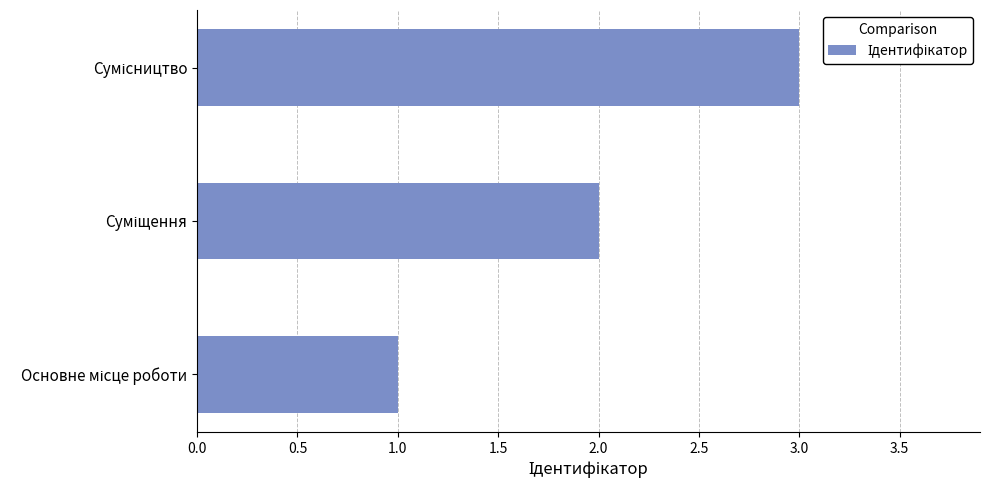

What is the maximum value shown in the chart?

3